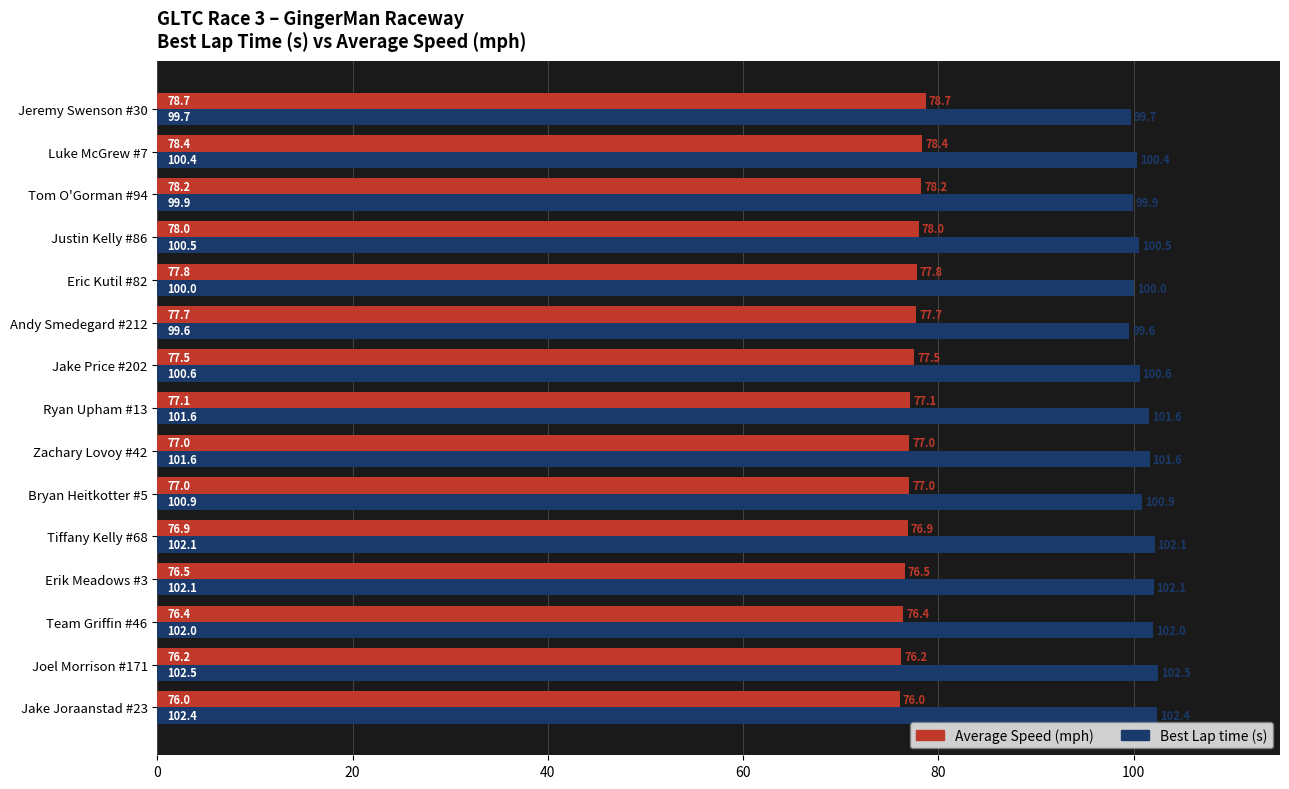

What is the spread (max minus min) of values at Joel Morrison #171?

26.3